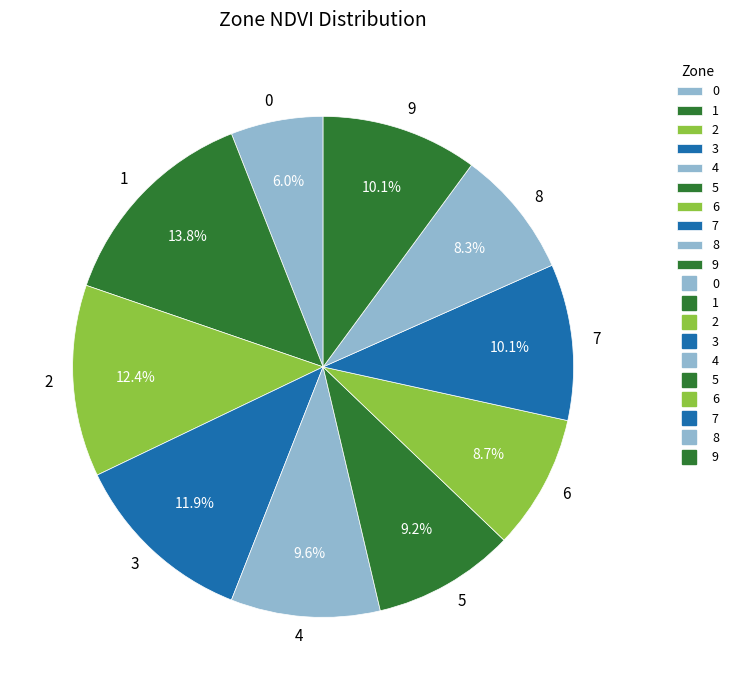

What is the ratio of the value at 5 to the value at 2?

0.7